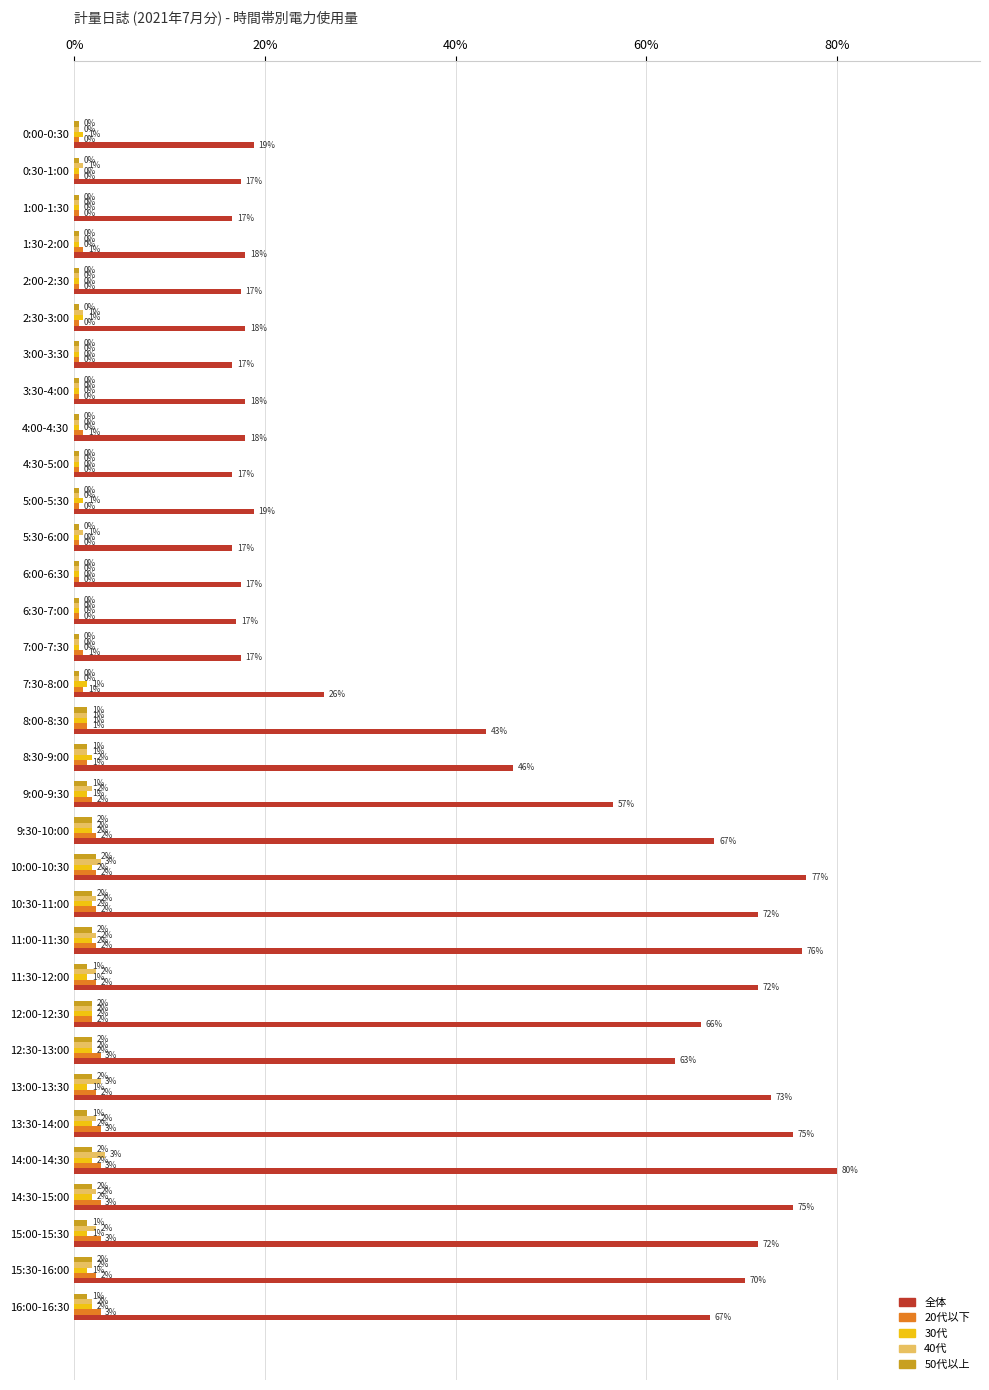

What are all the series names shown in the legend?

全体, 20代以下, 30代, 40代, 50代以上